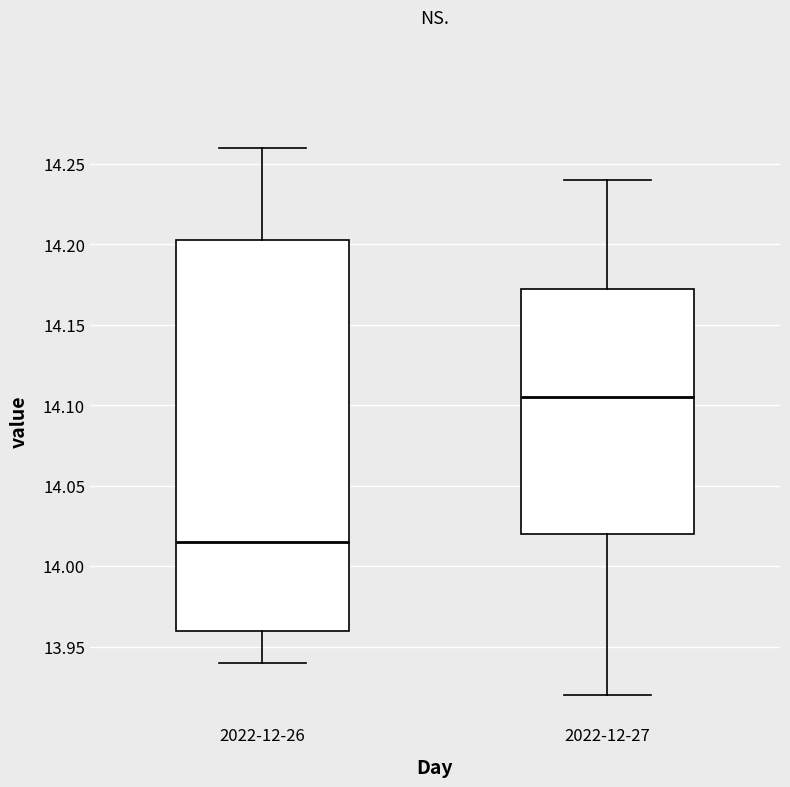

Where does the upper whisker of the box for 2022-12-27 end on the y-axis? The values are not printed on the chart, so give them approximately, as read against the axis.

14.240